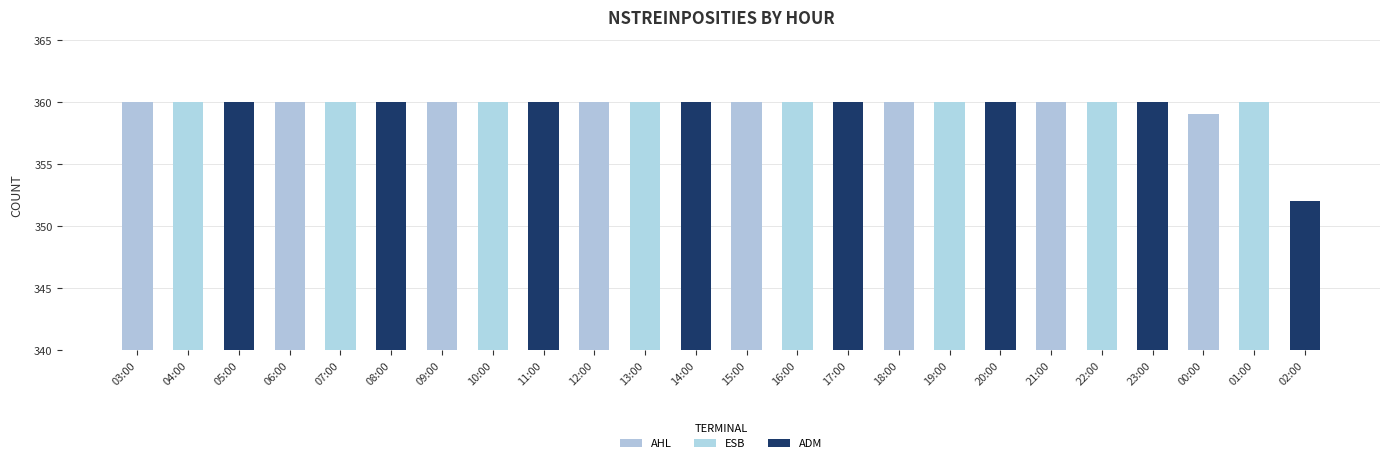

Approximately how many times larger is the value at 00:00 compared to 08:00?

1.0